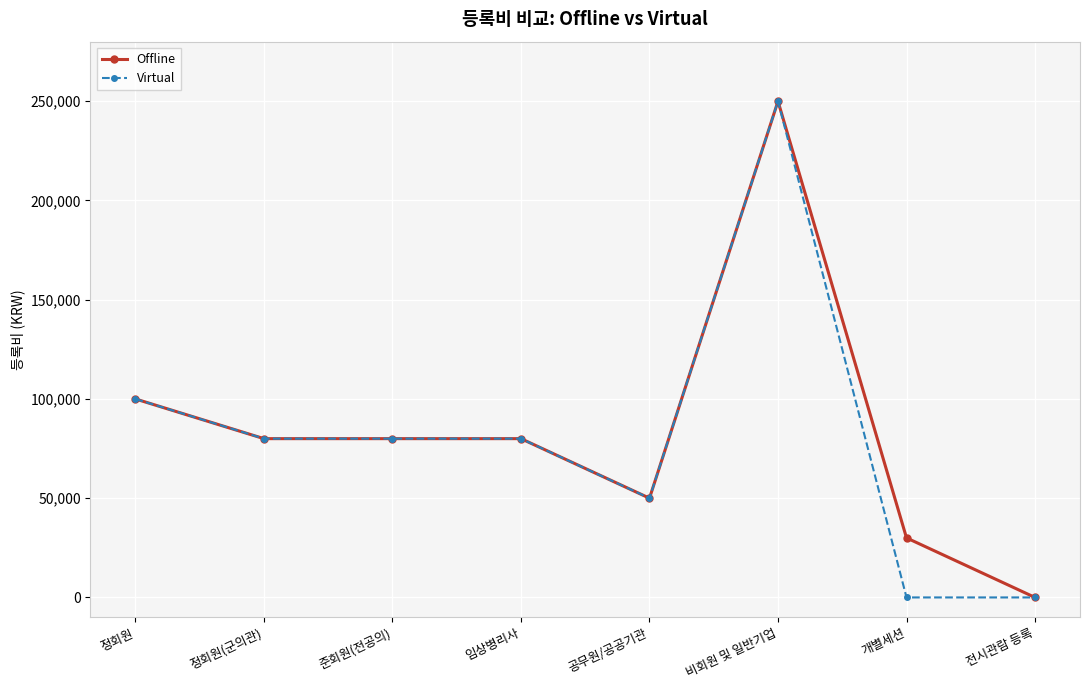

Reading left to right, transcribe all the data shown in this chart.

Offline: 100000	80000	80000	80000	50000	250000	30000	0
Virtual: 100000	80000	80000	80000	50000	250000	0	0